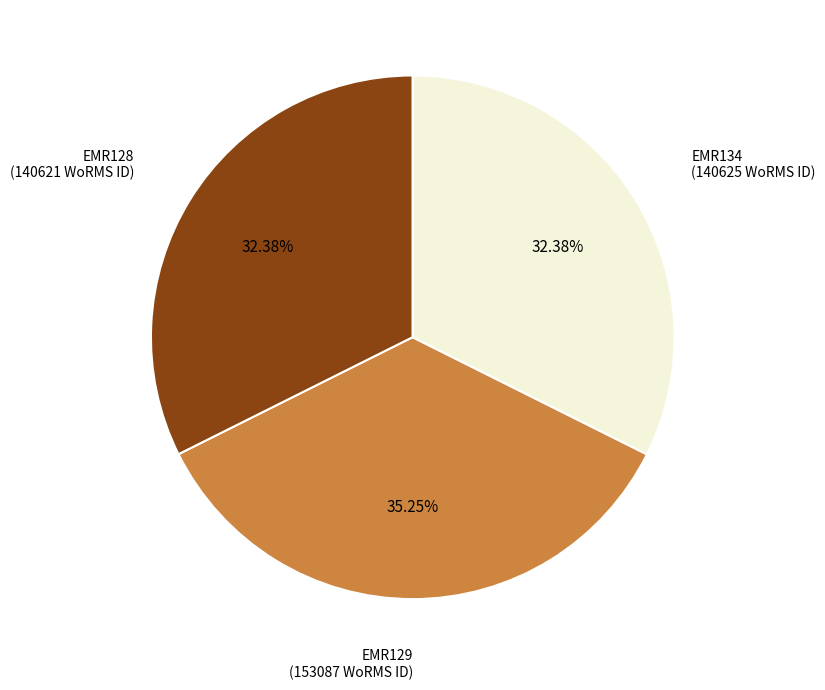

Count the number of slices in the pie.

3